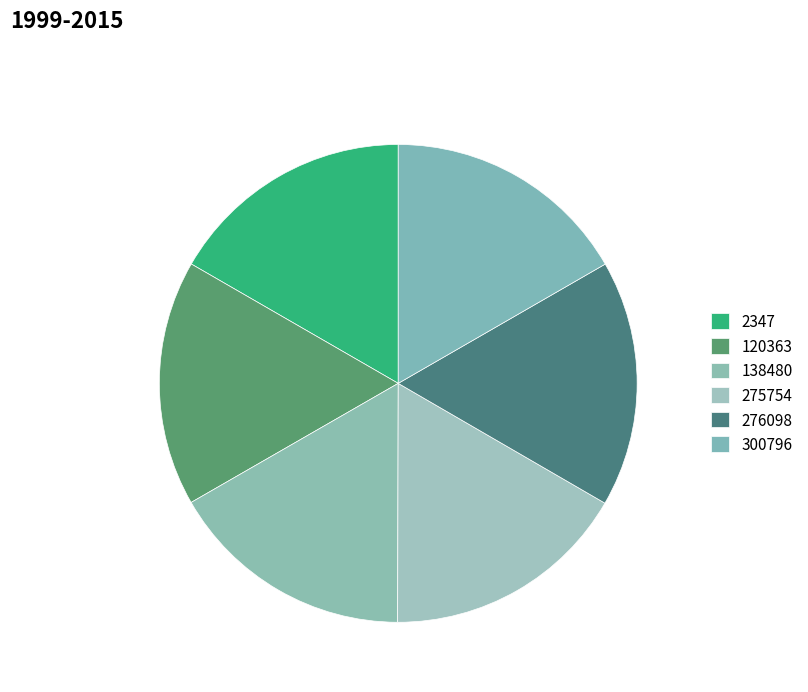

Is there any slice that represents more than half of the pie?

No